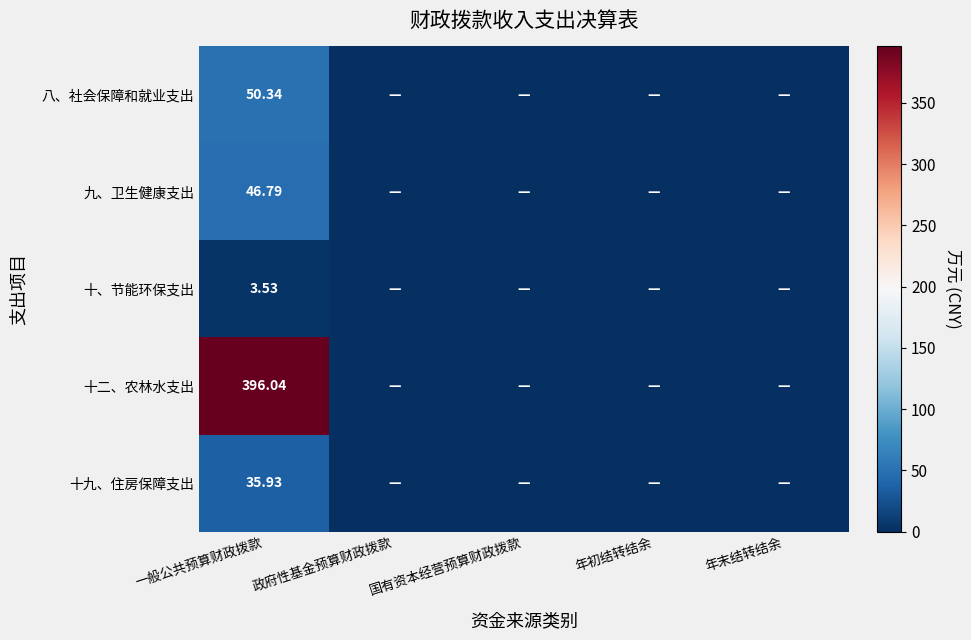

At 年初结转结余, list the series in order from largest to smallest.

八、社会保障和就业支出, 九、卫生健康支出, 十、节能环保支出, 十二、农林水支出, 十九、住房保障支出